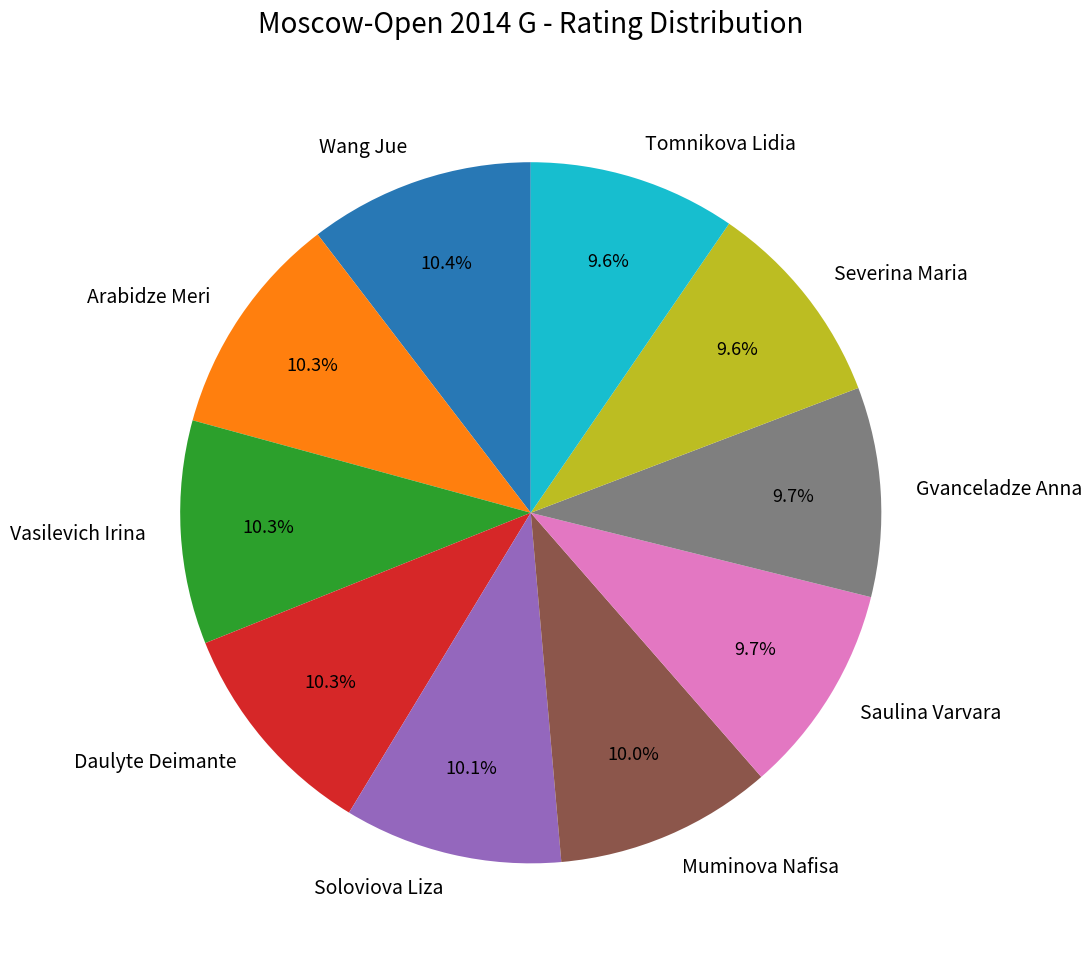

Does Vasilevich Irina account for over 50% of the chart?

No